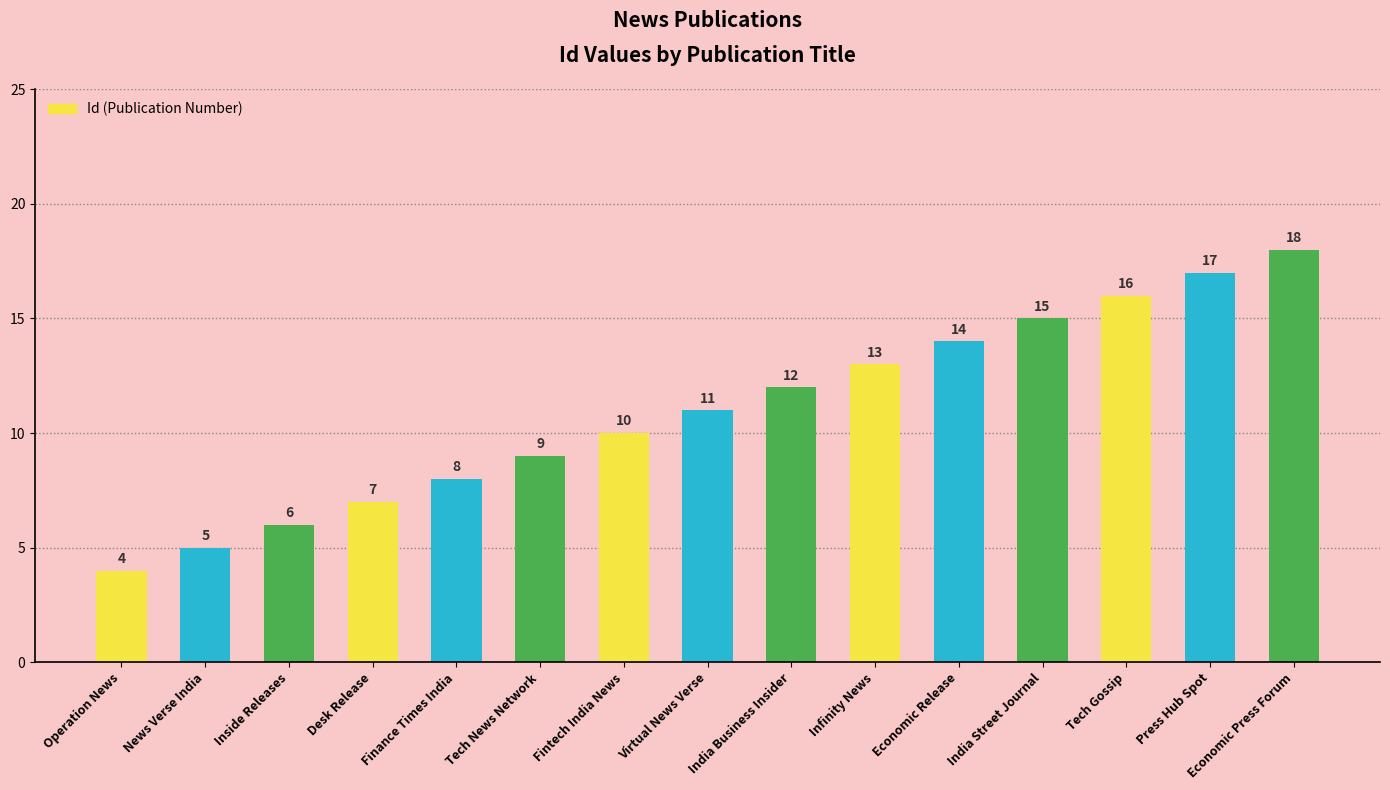

Reading right to left, list all the values displayed in this chart.

Economic Press Forum=18	Press Hub Spot=17	Tech Gossip=16	India Street Journal=15	Economic Release=14	Infinity News=13	India Business Insider=12	Virtual News Verse=11	Fintech India News=10	Tech News Network=9	Finance Times India=8	Desk Release=7	Inside Releases=6	News Verse India=5	Operation News=4